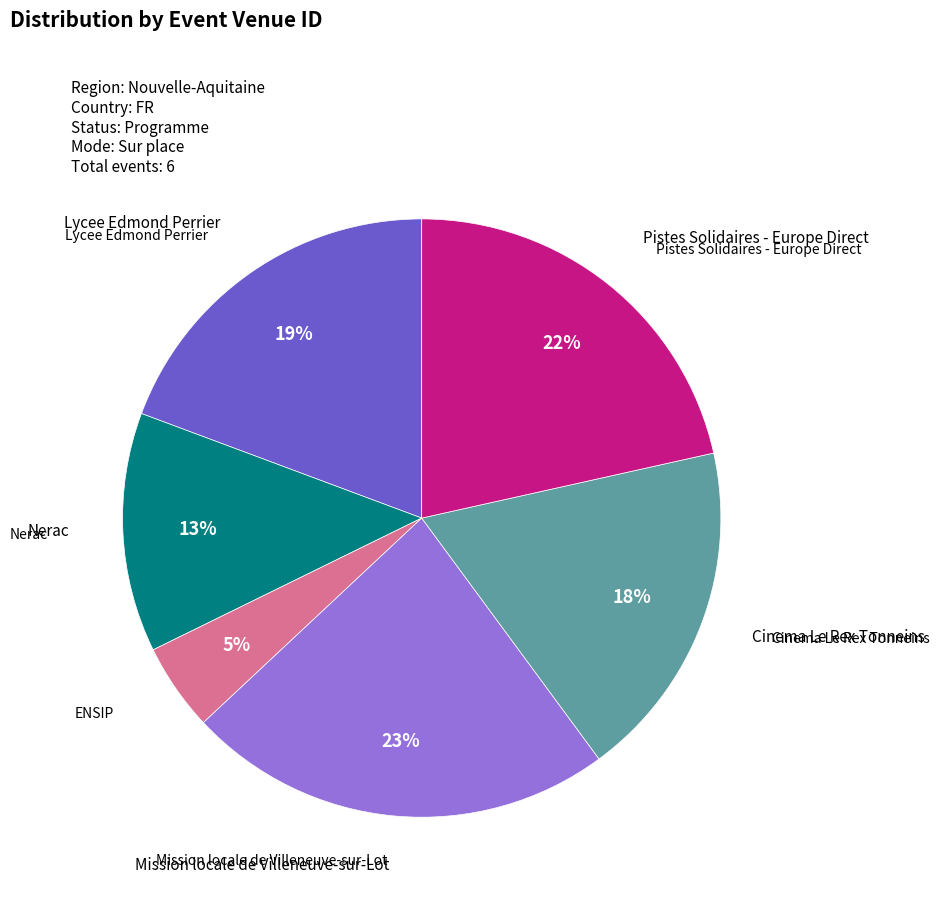

Does any single category account for the majority?

No